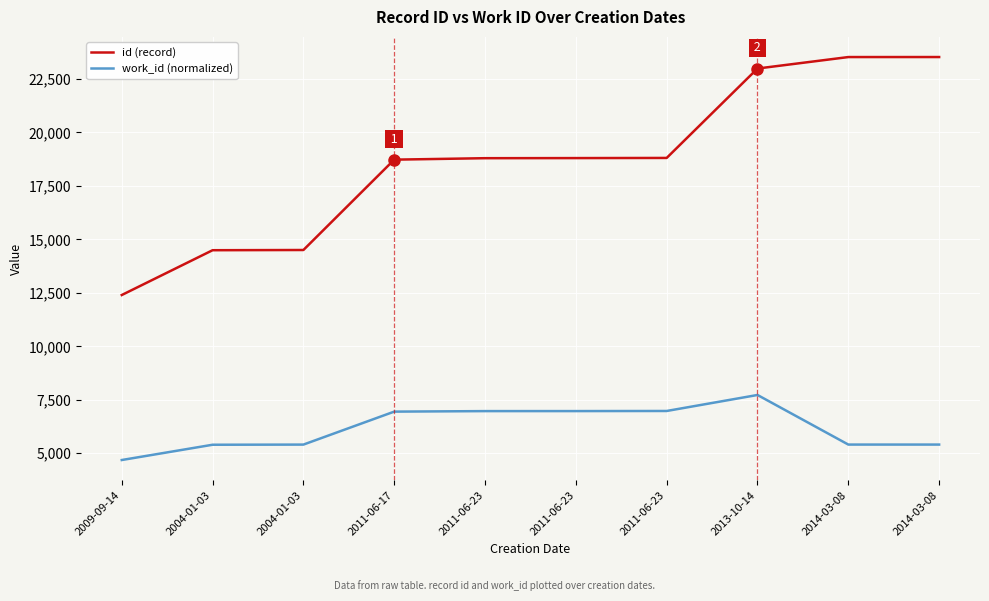

The value of work_id (normalized) at 2013-10-14 is 13246. True or false?

False